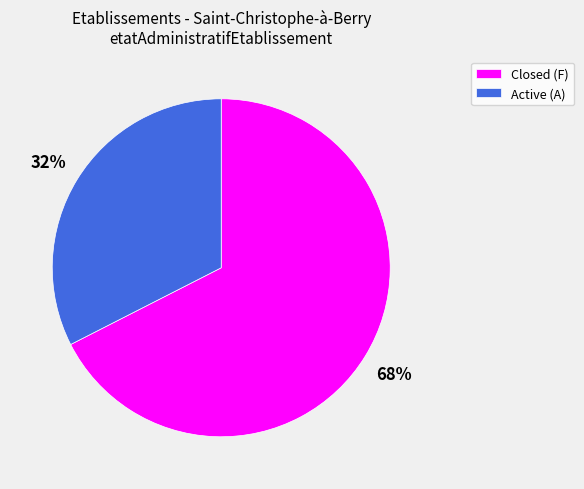

To the nearest percent, what is the average slice percentage?

50%